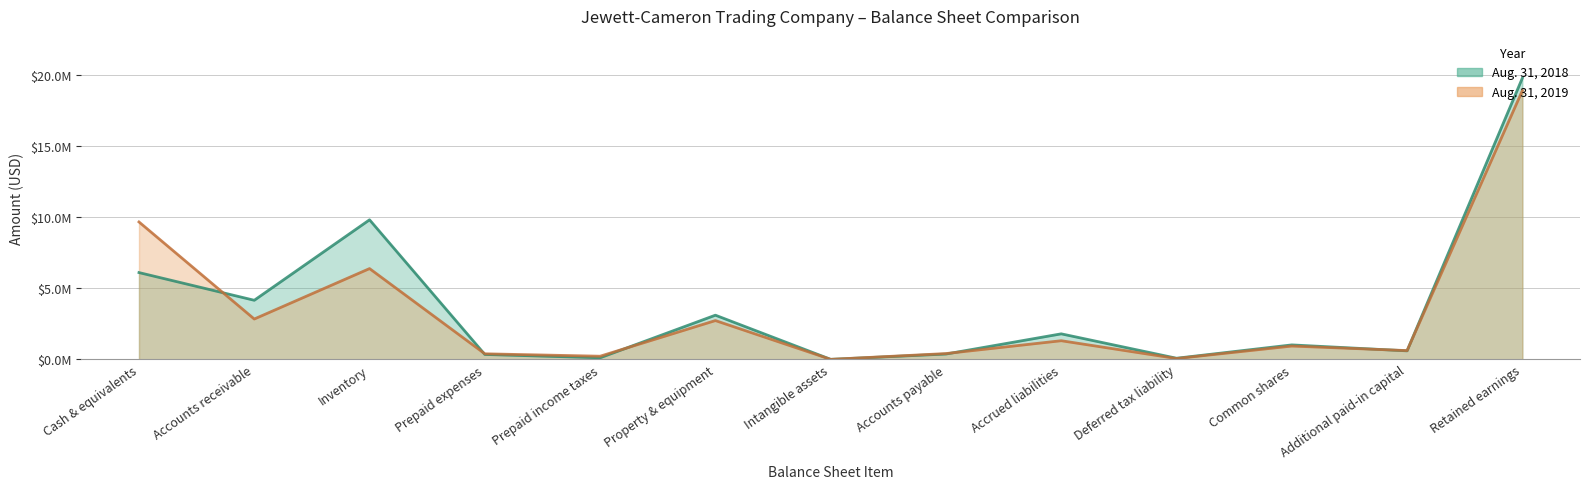

What is the sum of all Aug. 31, 2019 values?

44428157